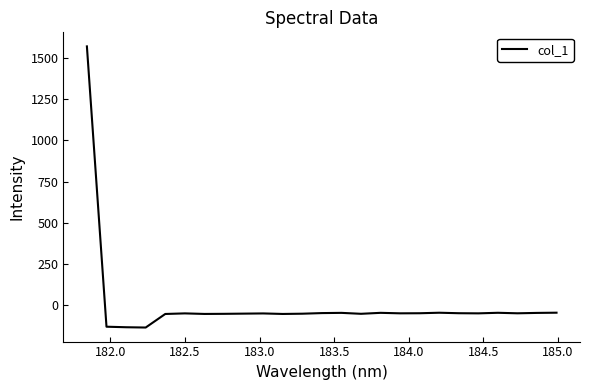

What is the difference between the maximum and minimum values?

1706.5